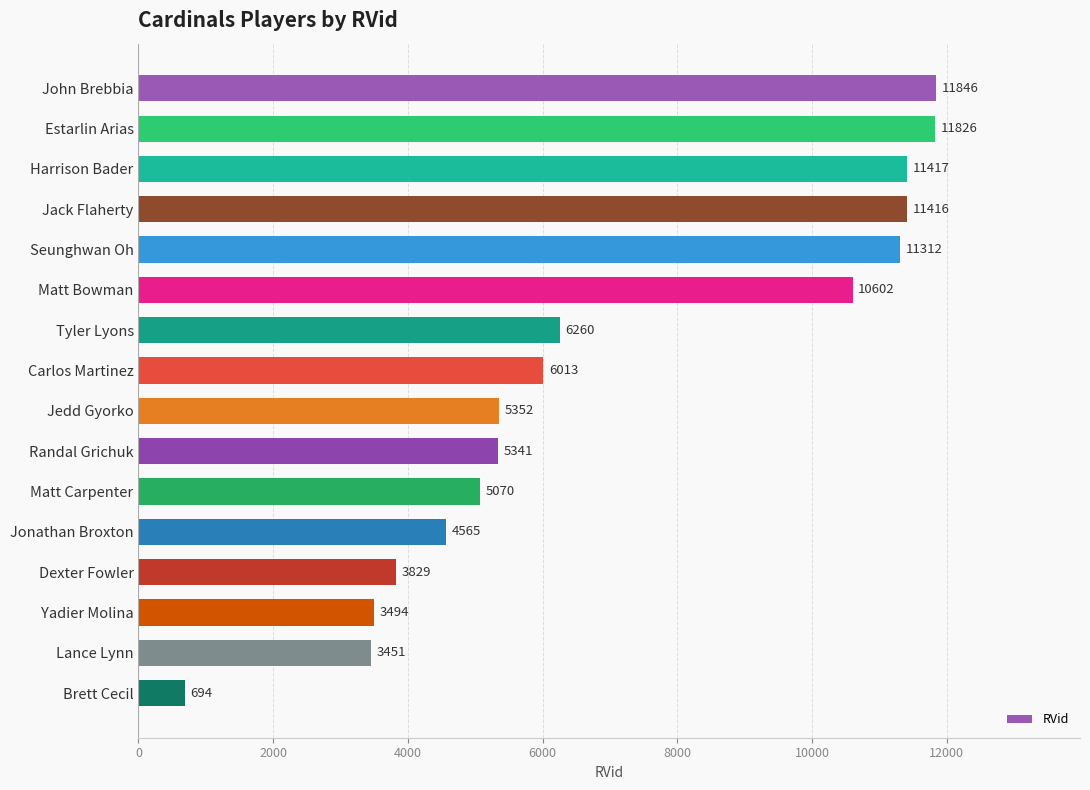

What is the change in value from Harrison Bader to Yadier Molina?

-7923